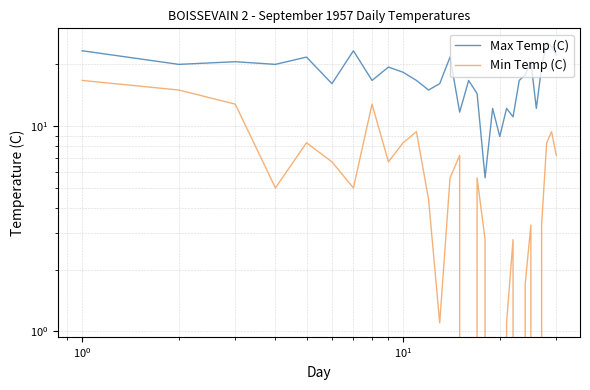

How many data points in Min Temp (C) are less than 5?

13